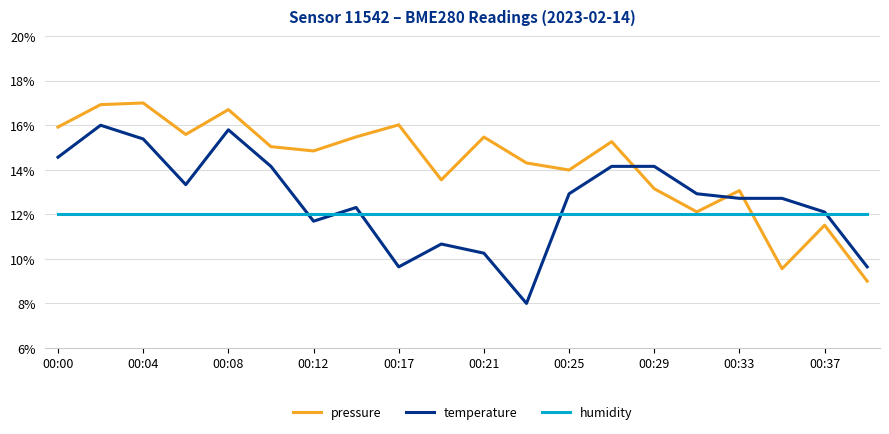

What is the highest value of the temperature series?

16.0